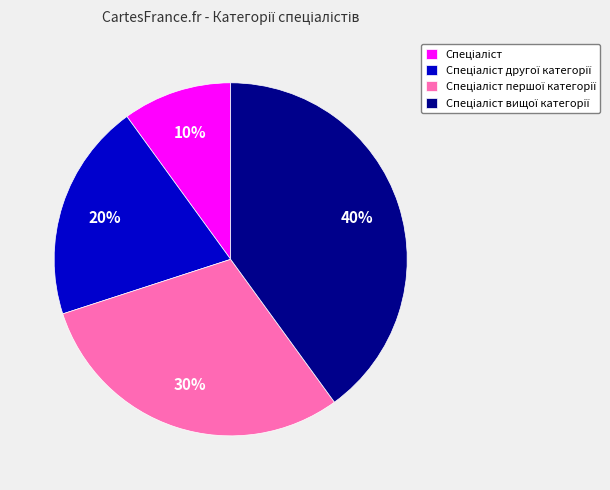

Does any single category account for the majority?

No